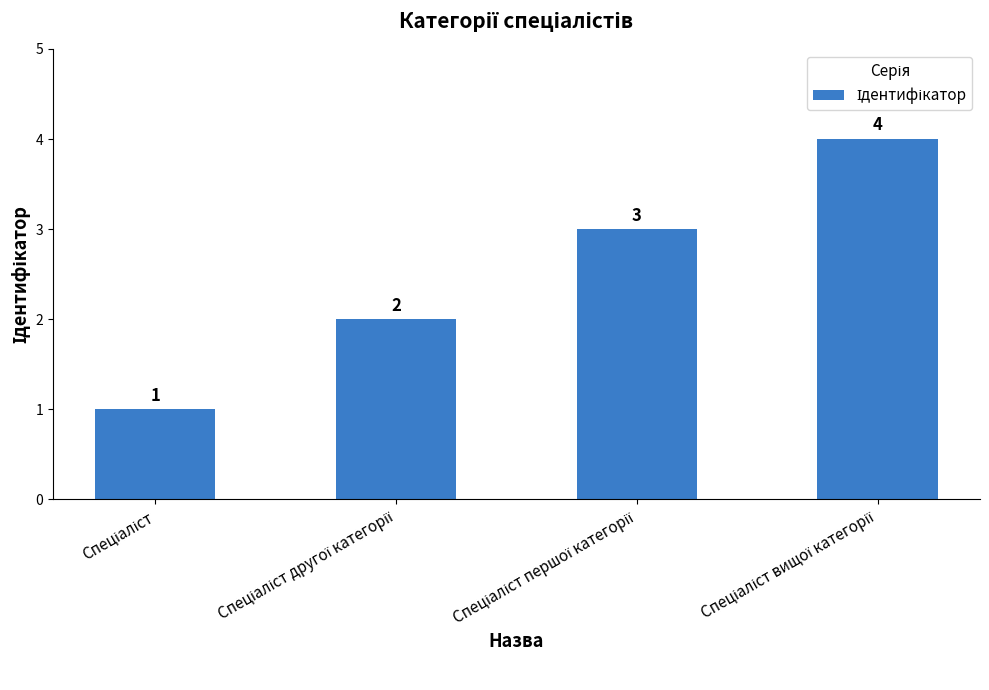

What is the greatest value displayed?

4